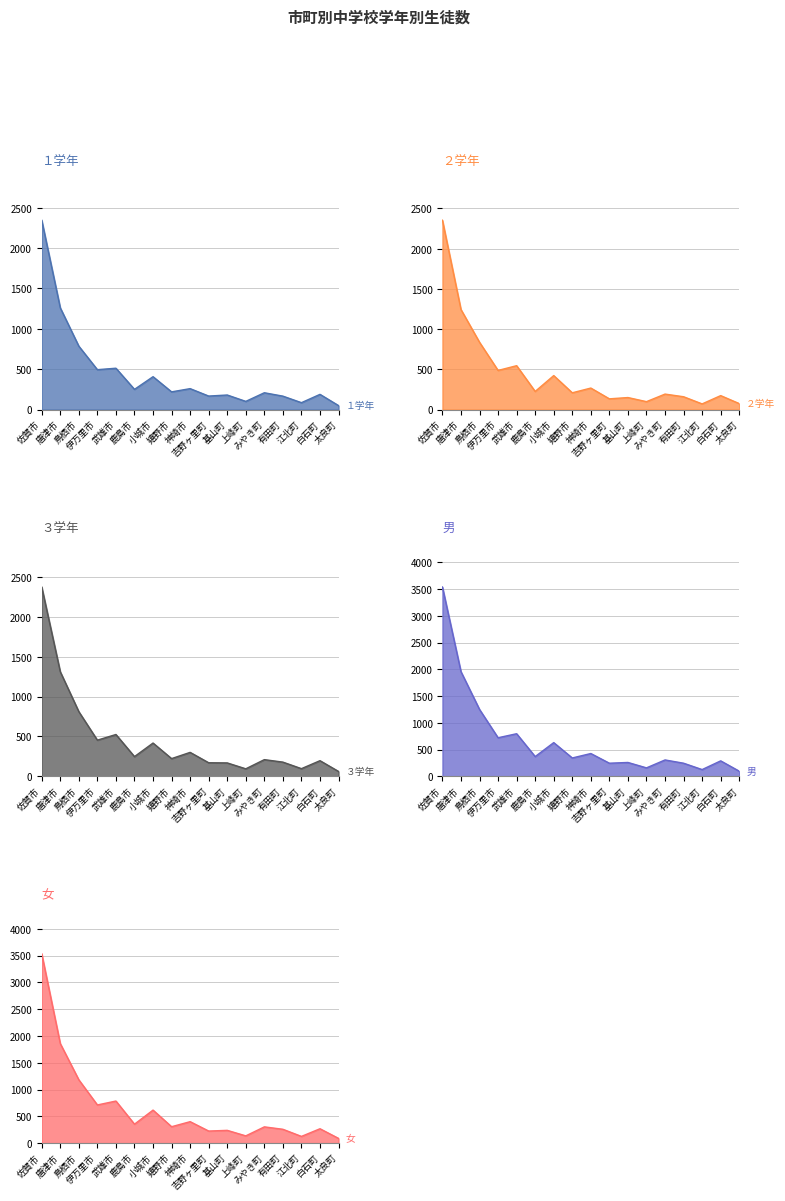

What is the minimum value shown in the chart?

49